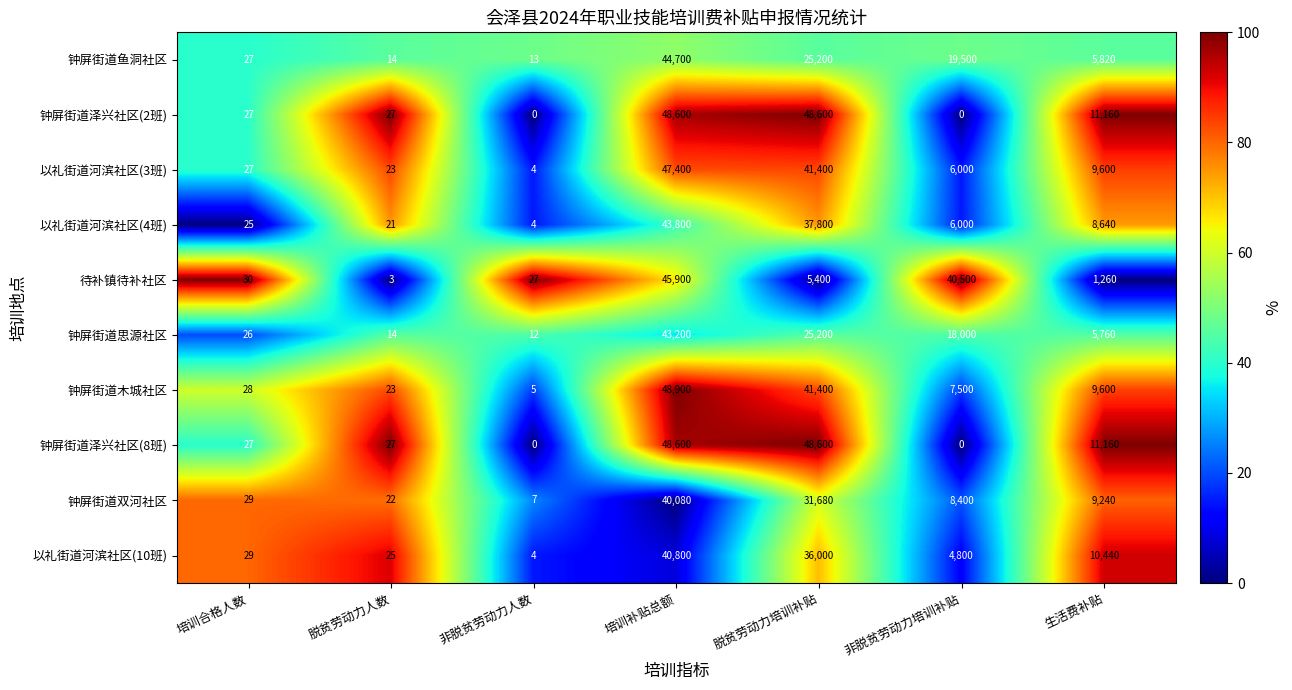

The value of 钟屏街道木城社区 at 生活费补贴 is 17056. True or false?

False